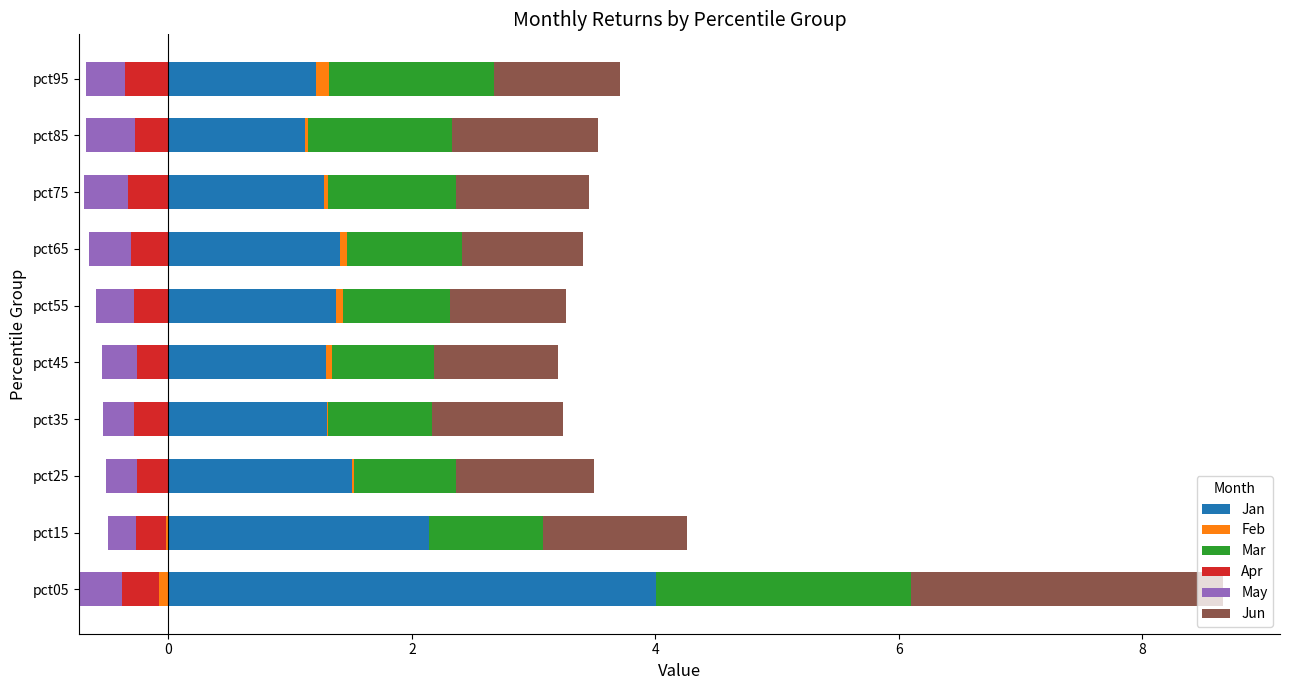

At 8, list the series in order from largest to smallest.

Jan, Jun, Mar, Apr, May, Feb